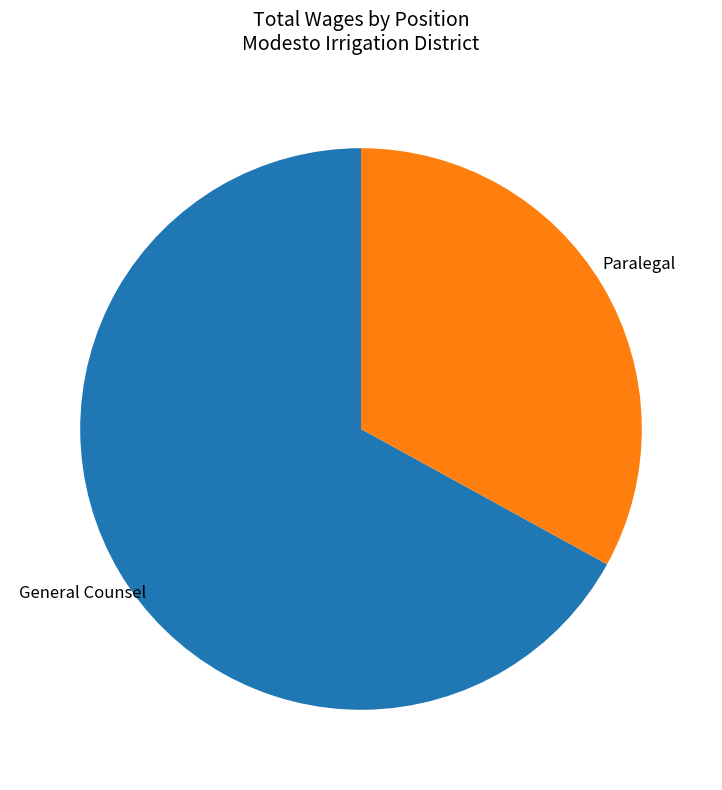

Is there any slice that represents more than half of the pie?

Yes